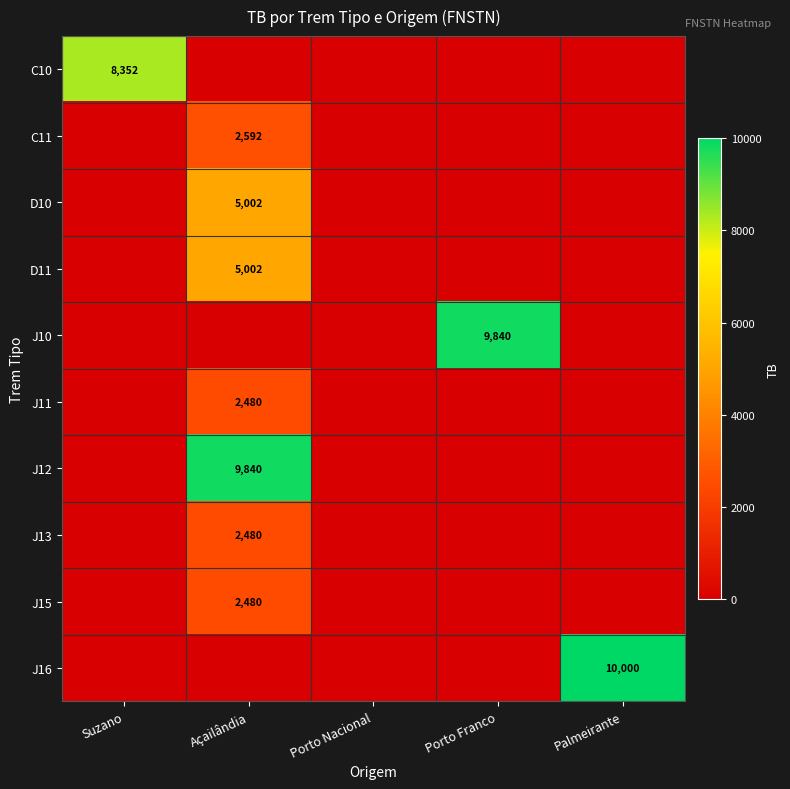

True or false: J15 has a value of 1216 at Açailândia.

False